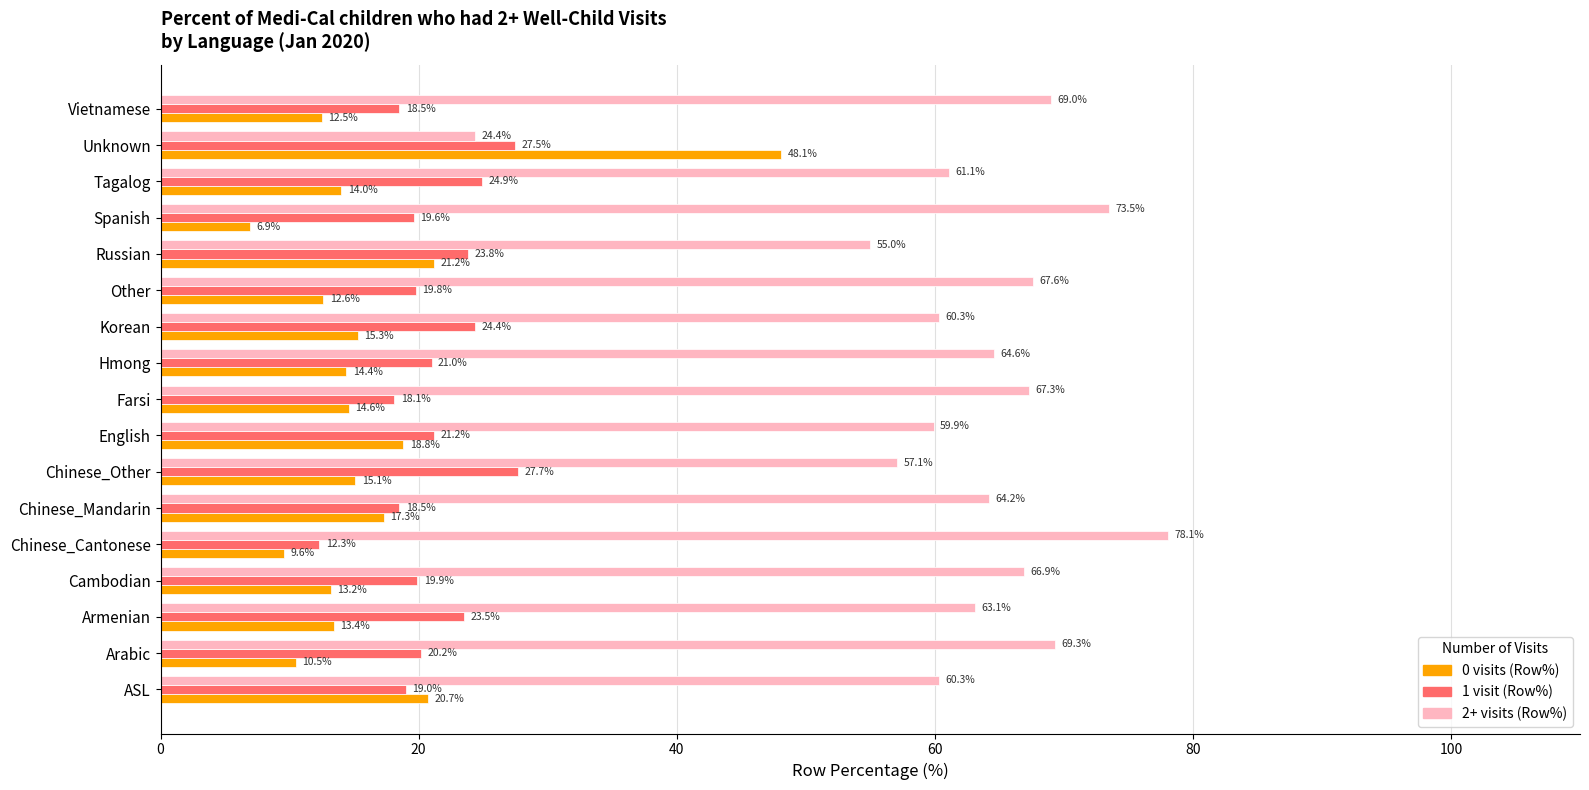

Which category has the highest value in the 2+ visits (Row%) series?

Chinese_Cantonese